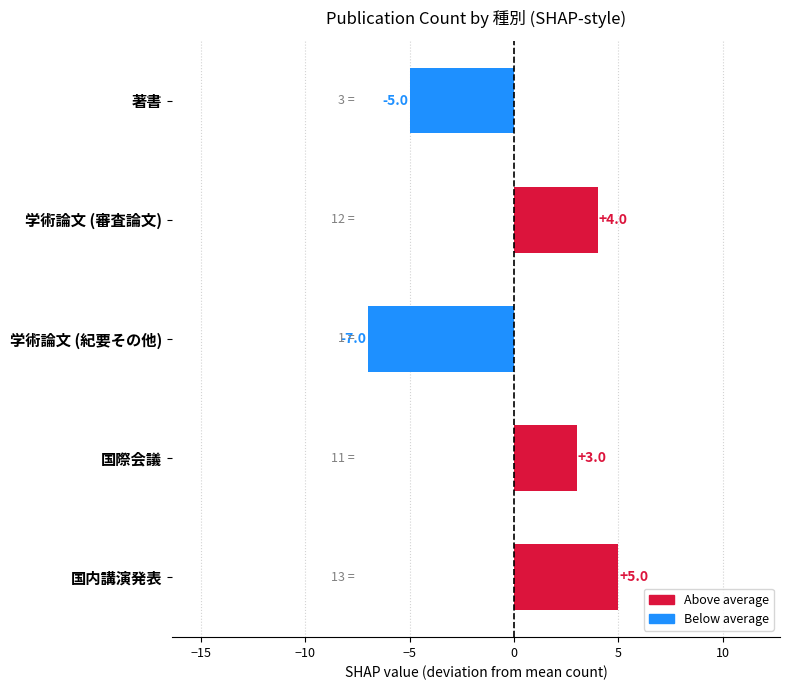

What position from the top is 学術論文 (審査論文)?

2